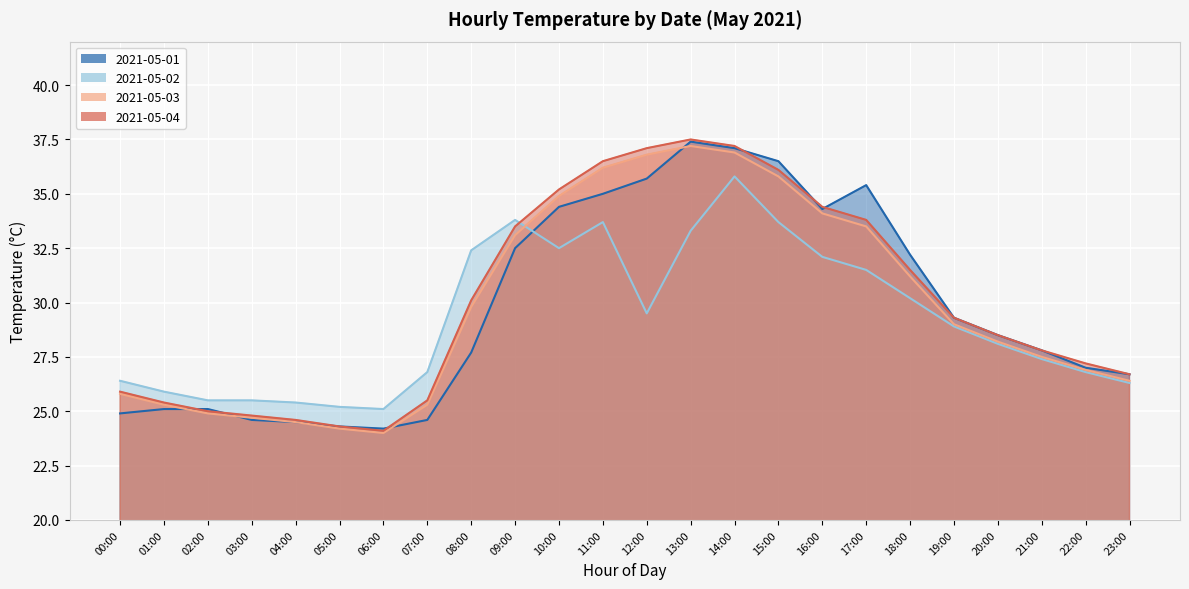

Between which two adjacent categories do 2021-05-03 and 2021-05-02 first intersect?

09:00 and 10:00